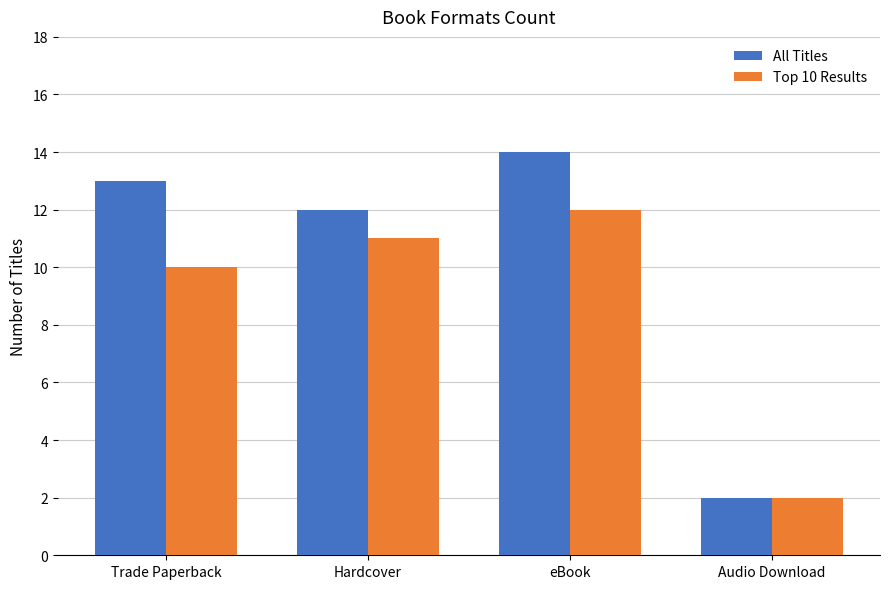

The value of Top 10 Results at Audio Download is 3. True or false?

False